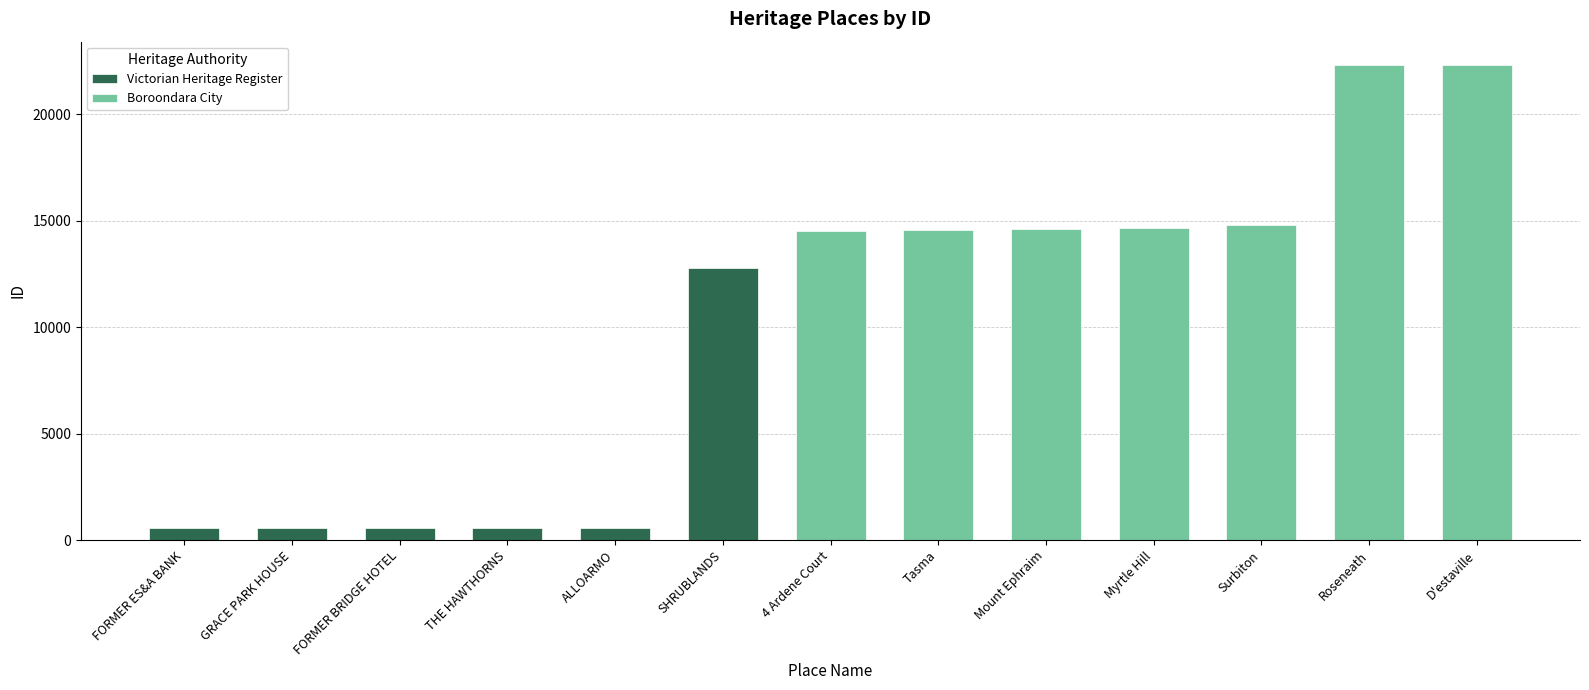

Does the chart contain any negative values?

No